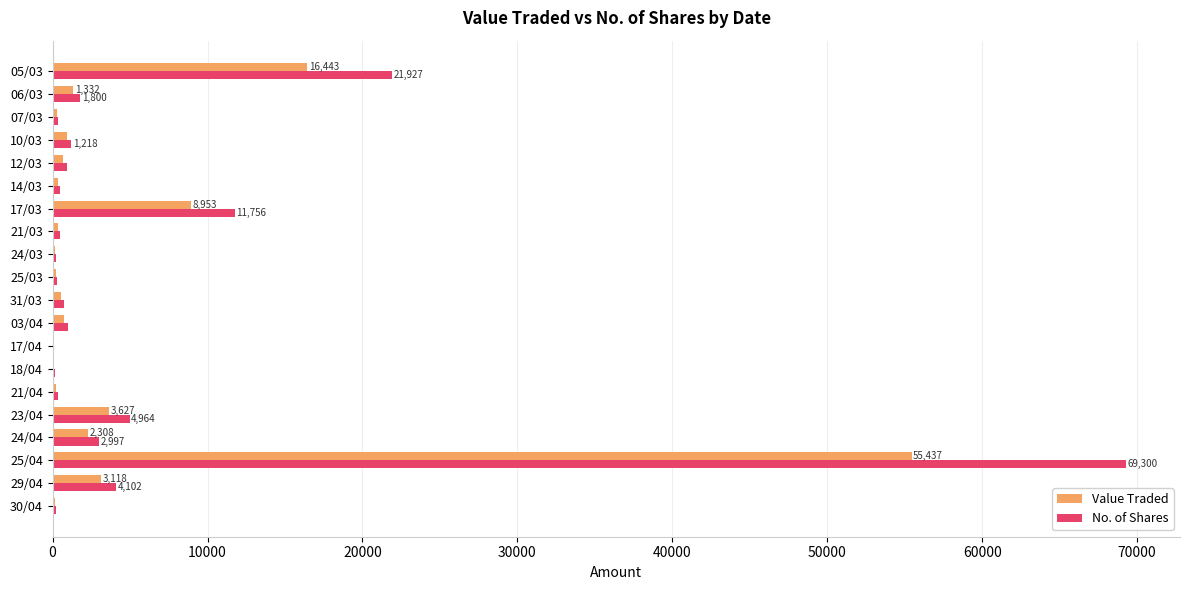

What is the sum of all No. of Shares values?

123405